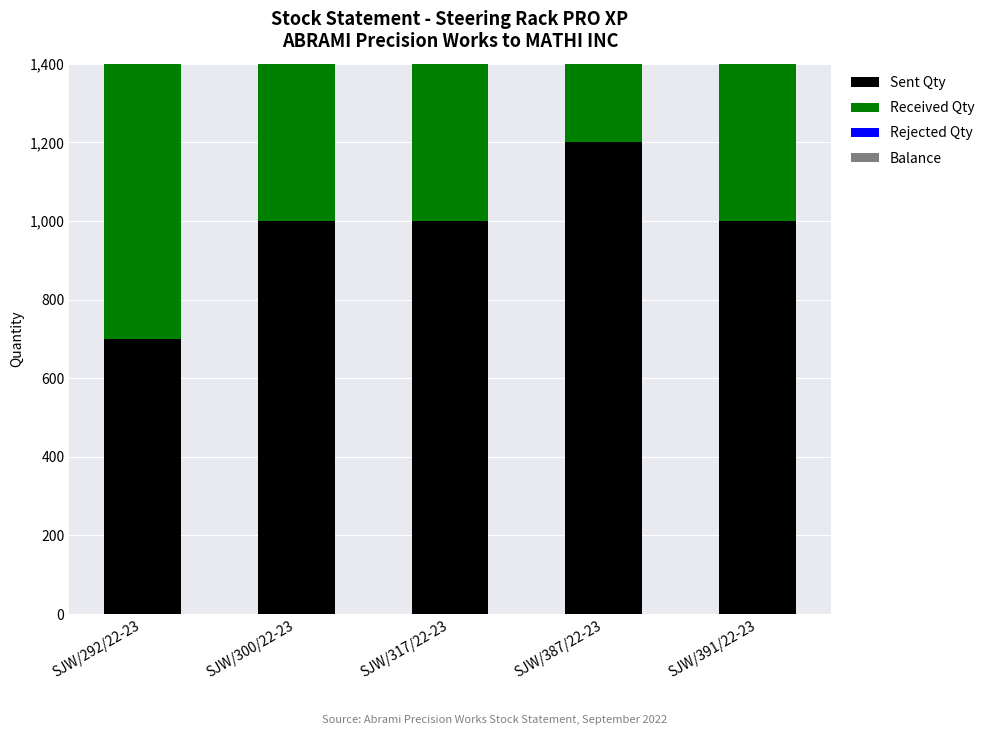

What position from the left is SJW/317/22-23?

3